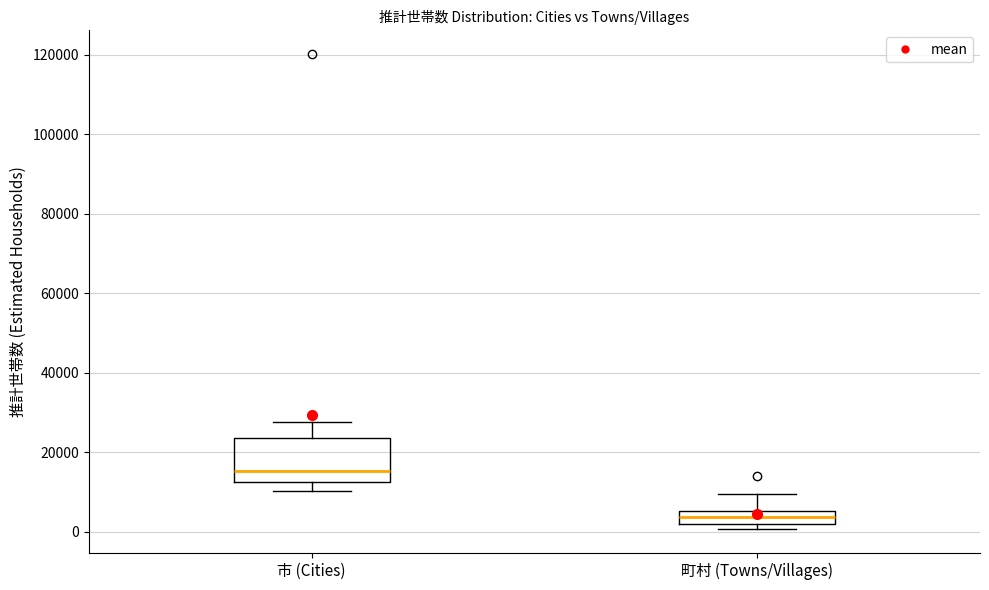

Reading left to right, read every box against the y-axis: the position of its median line, the range the box covers, and the ends of its whiskers. The values are not printed on the chart, so give them approximately, as read against the axis.

市 (Cities): median 16000, box 12000 to 24000, whiskers 10000 to 28000
町村 (Towns/Villages): median 4000, box 2000 to 6000, whiskers 0 to 10000